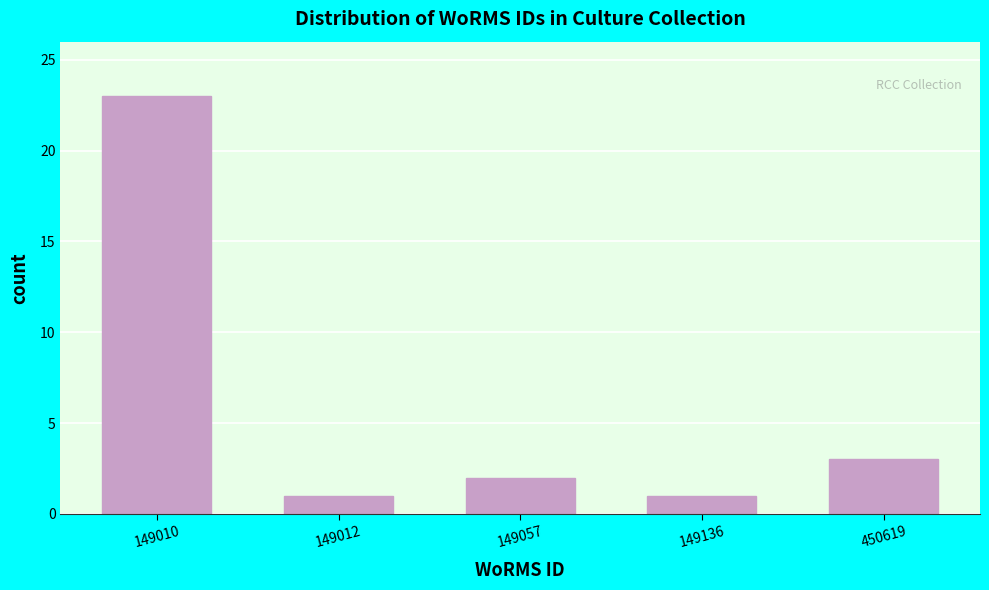

Reading left to right, list all the values displayed in this chart.

23	1	2	1	3